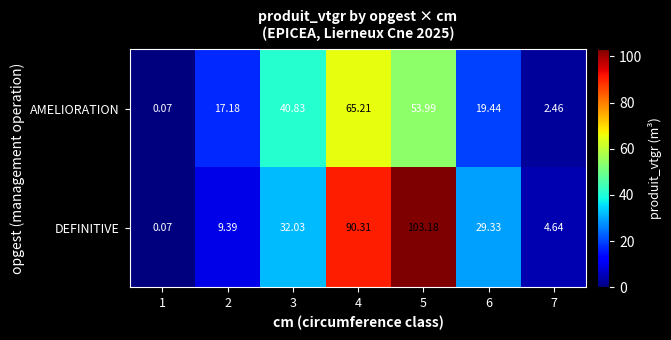

Rank the series at 2 from lowest to highest value.

DEFINITIVE, AMELIORATION